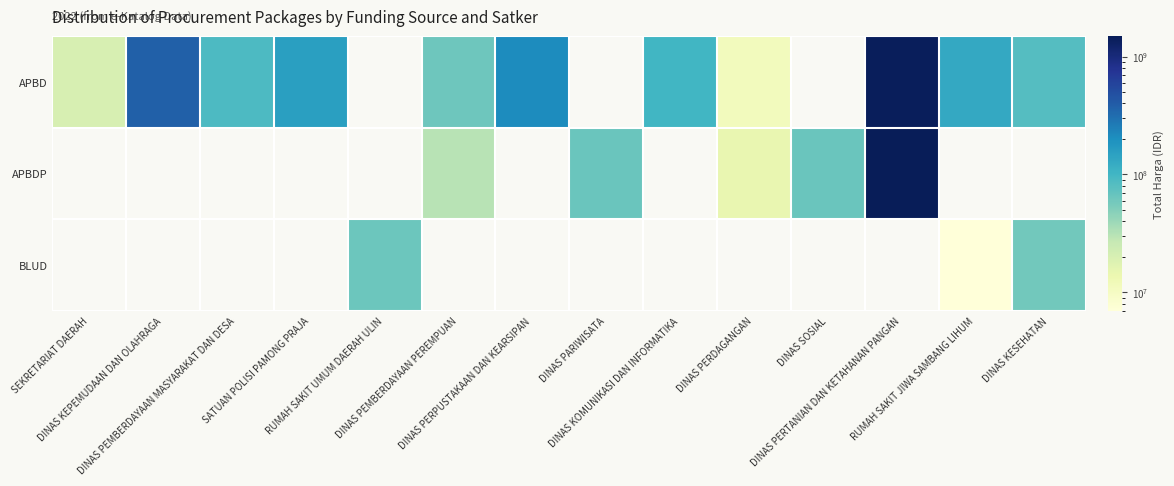

What is the difference between the maximum and minimum values in the APBD series?

1390339930.0